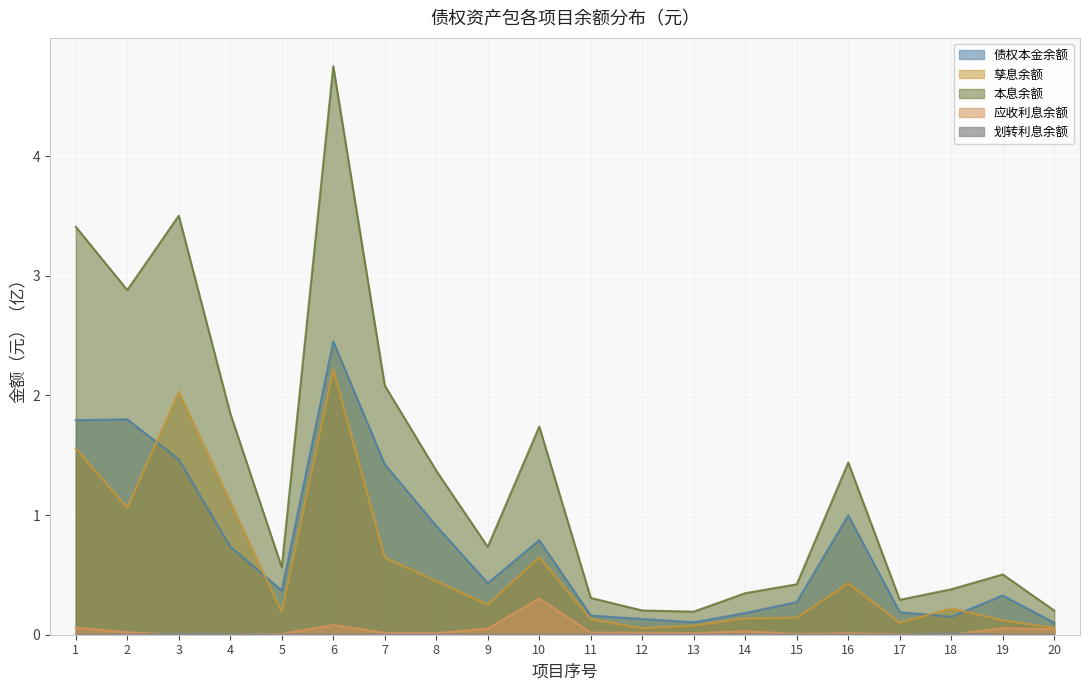

Rank the series by their maximum value, from lowest to highest.

划转利息余额, 应收利息余额, 孳息余额, 债权本金余额, 本息余额